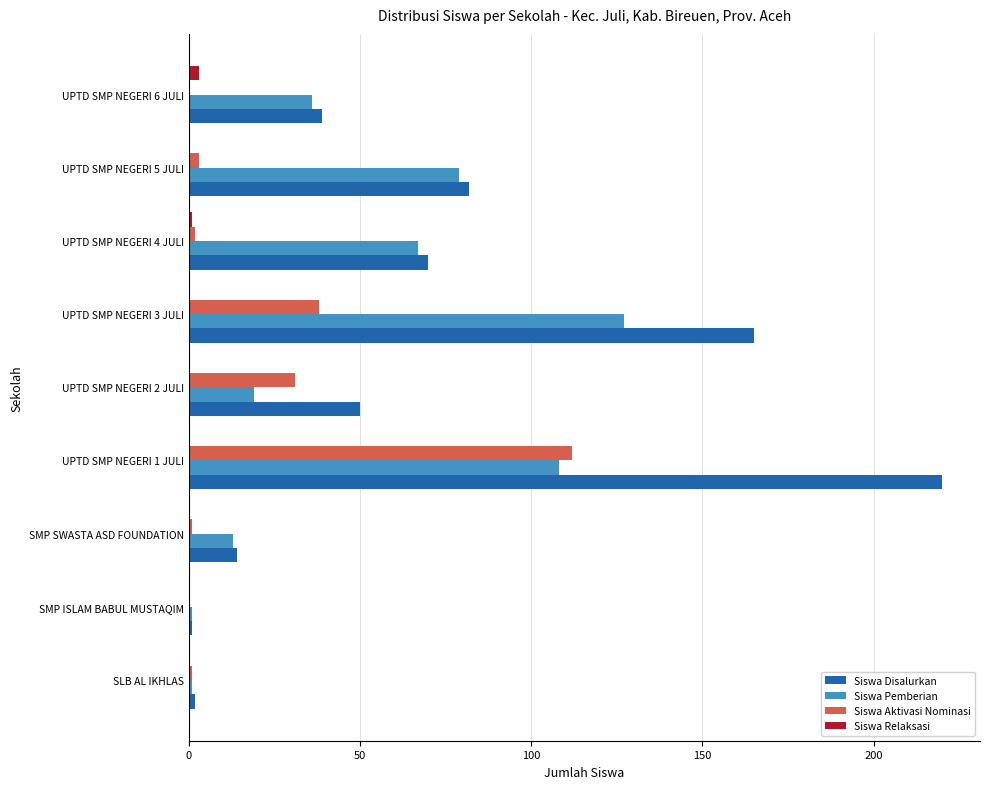

What is the sum of all Siswa Pemberian values?

451